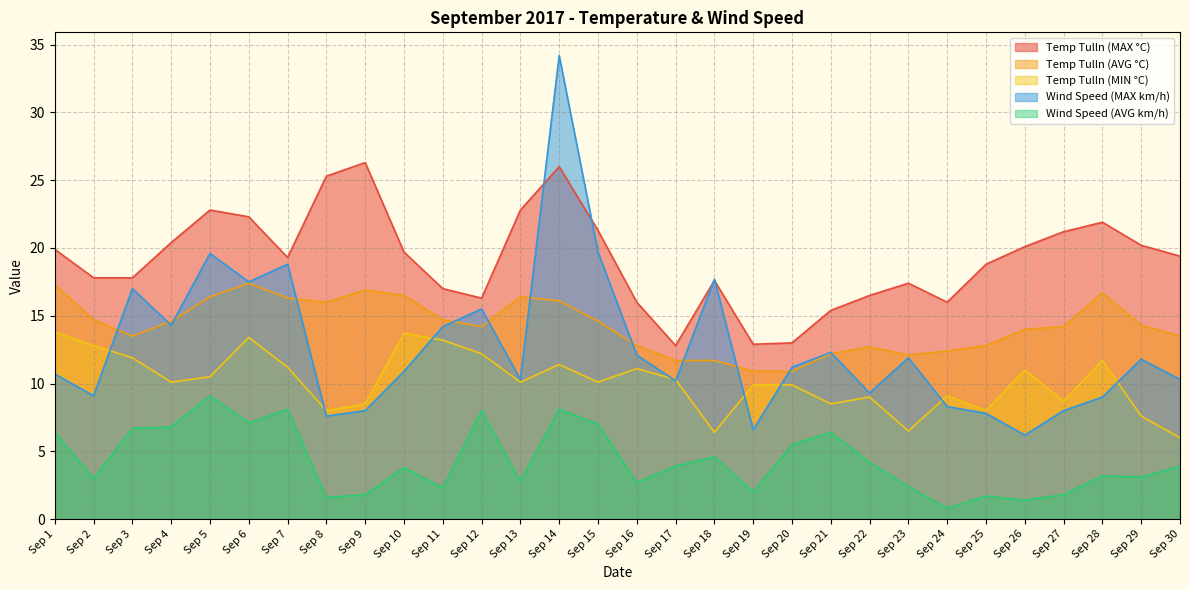

Reading left to right, what are all the values shown in this chart?

Temp Tulln (MAX °C): 19.9	17.8	17.8	20.4	22.8	22.3	19.3	25.3	26.3	19.7	17.0	16.3	22.8	26.0	21.3	16.0	12.8	17.6	12.9	13.0	15.4	16.5	17.4	16.0	18.8	20.1	21.2	21.9	20.2	19.4
Temp Tulln (AVG °C): 17.3	14.7	13.5	14.6	16.4	17.4	16.3	16.0	16.9	16.5	14.7	14.2	16.4	16.1	14.6	12.8	11.7	11.7	10.9	10.9	12.2	12.7	12.1	12.4	12.8	14.0	14.2	16.7	14.3	13.5
Temp Tulln (MIN °C): 13.8	12.8	11.9	10.1	10.5	13.4	11.2	8.0	8.5	13.7	13.2	12.2	10.1	11.4	10.1	11.1	10.3	6.4	9.9	9.9	8.5	9.0	6.5	9.1	8.0	11.0	8.7	11.7	7.6	6.0
Wind Speed (MAX km/h): 10.7	9.1	17.0	14.3	19.6	17.5	18.8	7.6	8.0	10.9	14.2	15.5	10.3	34.2	19.7	12.1	10.2	17.7	6.6	11.2	12.3	9.3	11.9	8.3	7.8	6.2	8.0	9.0	11.8	10.3
Wind Speed (AVG km/h): 6.4	3.0	6.7	6.8	9.1	7.1	8.1	1.6	1.8	3.8	2.3	8.0	2.8	8.1	7.0	2.7	3.9	4.6	2.0	5.5	6.4	4.2	2.4	0.8	1.7	1.4	1.8	3.2	3.1	3.9